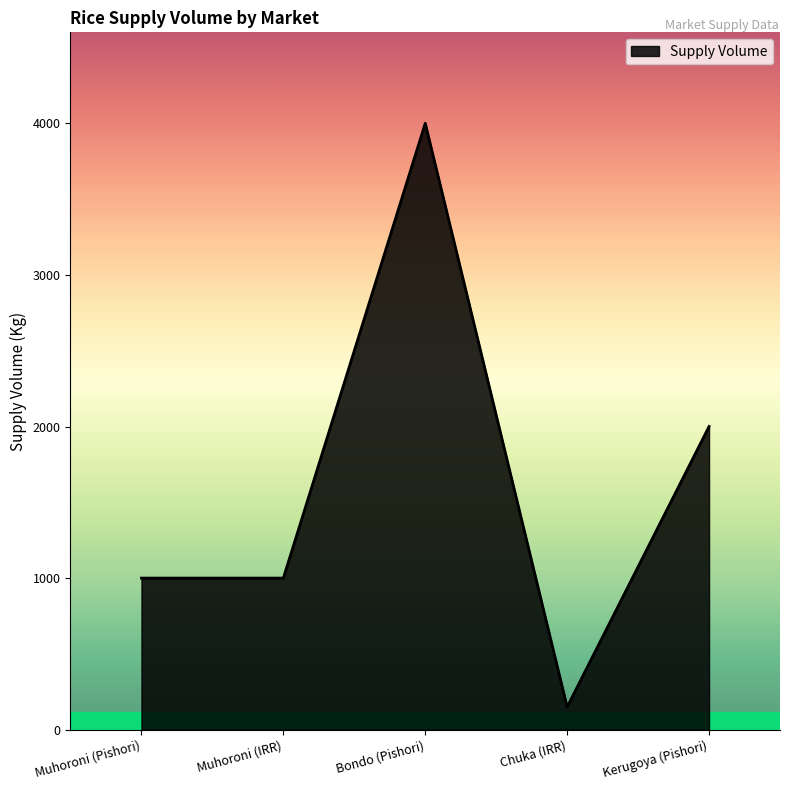

At which category does the data reach its first local peak?

Bondo (Pishori)